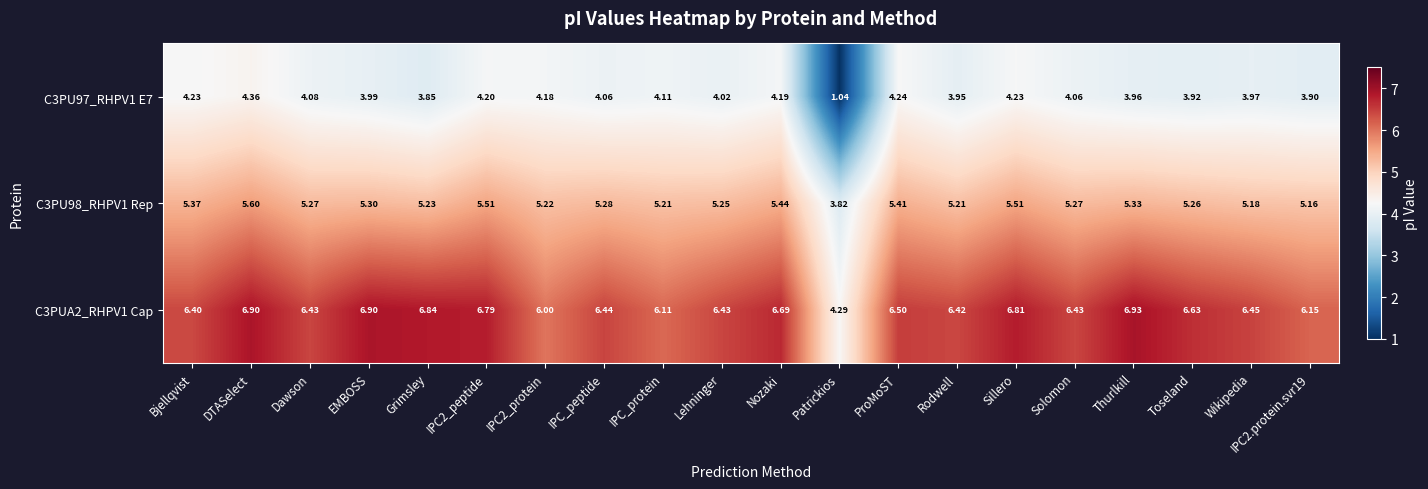

At how many categories does at least one series exceed 3?

20